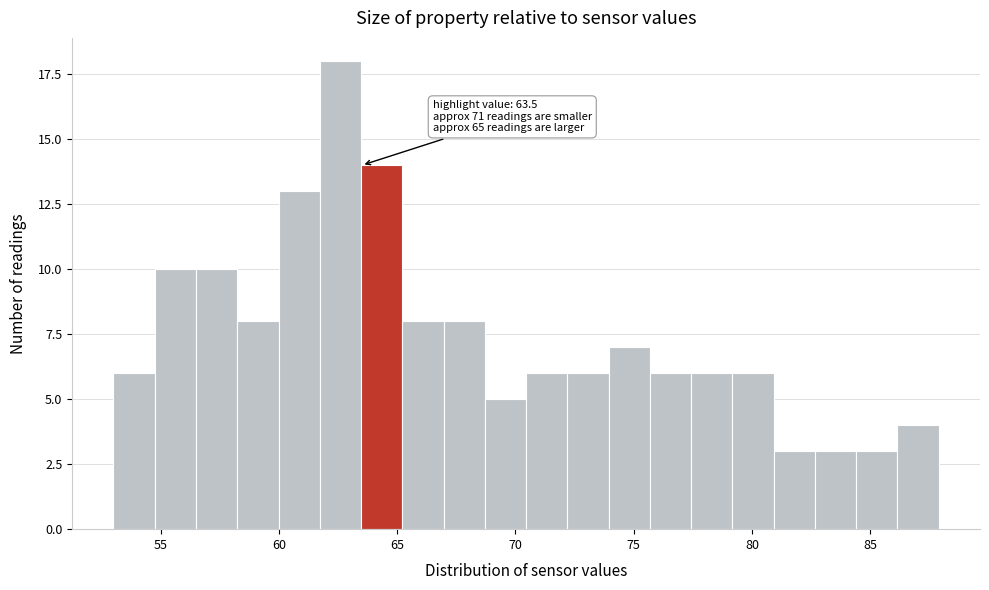

Around what value on the x-axis is the tallest bar? Give the approximate position of its centre, as read against the axis.

62.5